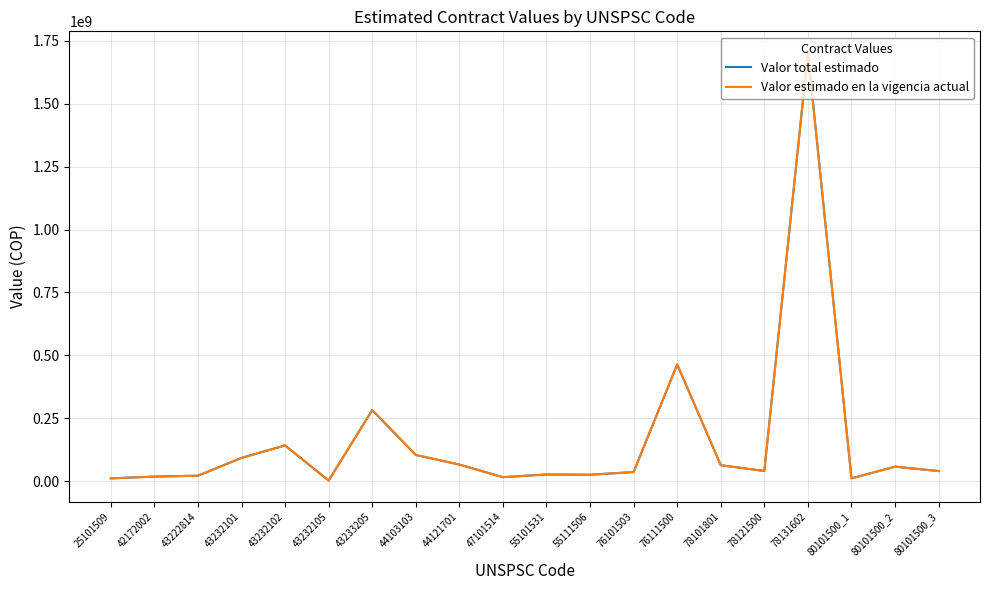

Is this an area chart (filled region under the line)?

No